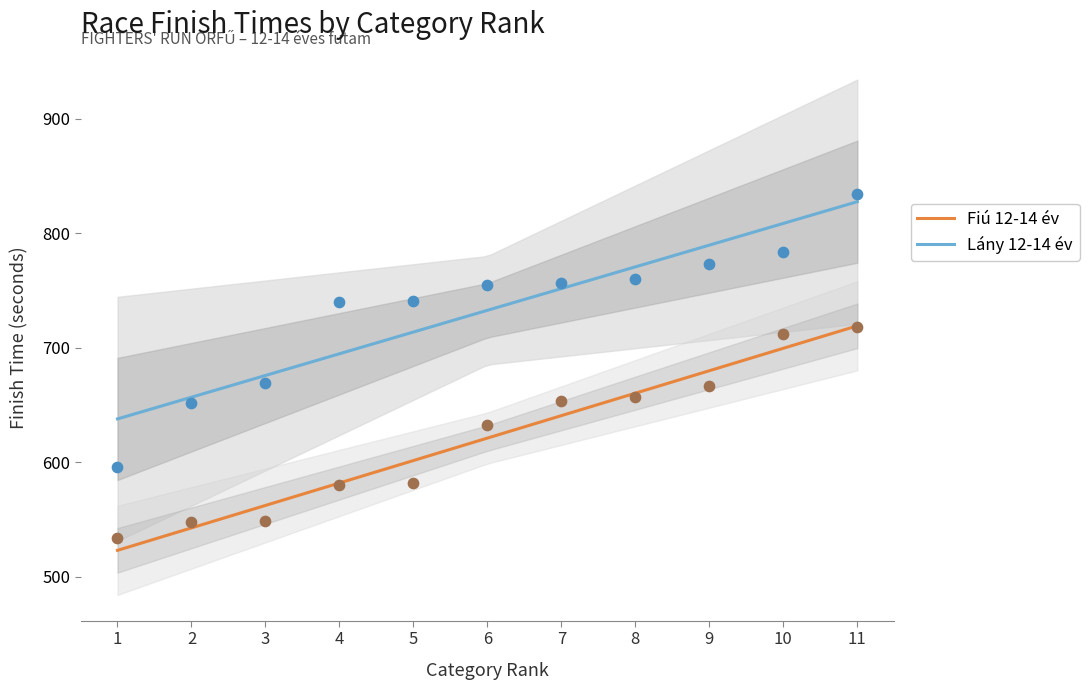

What is the change in value from 3 to 7?

+105